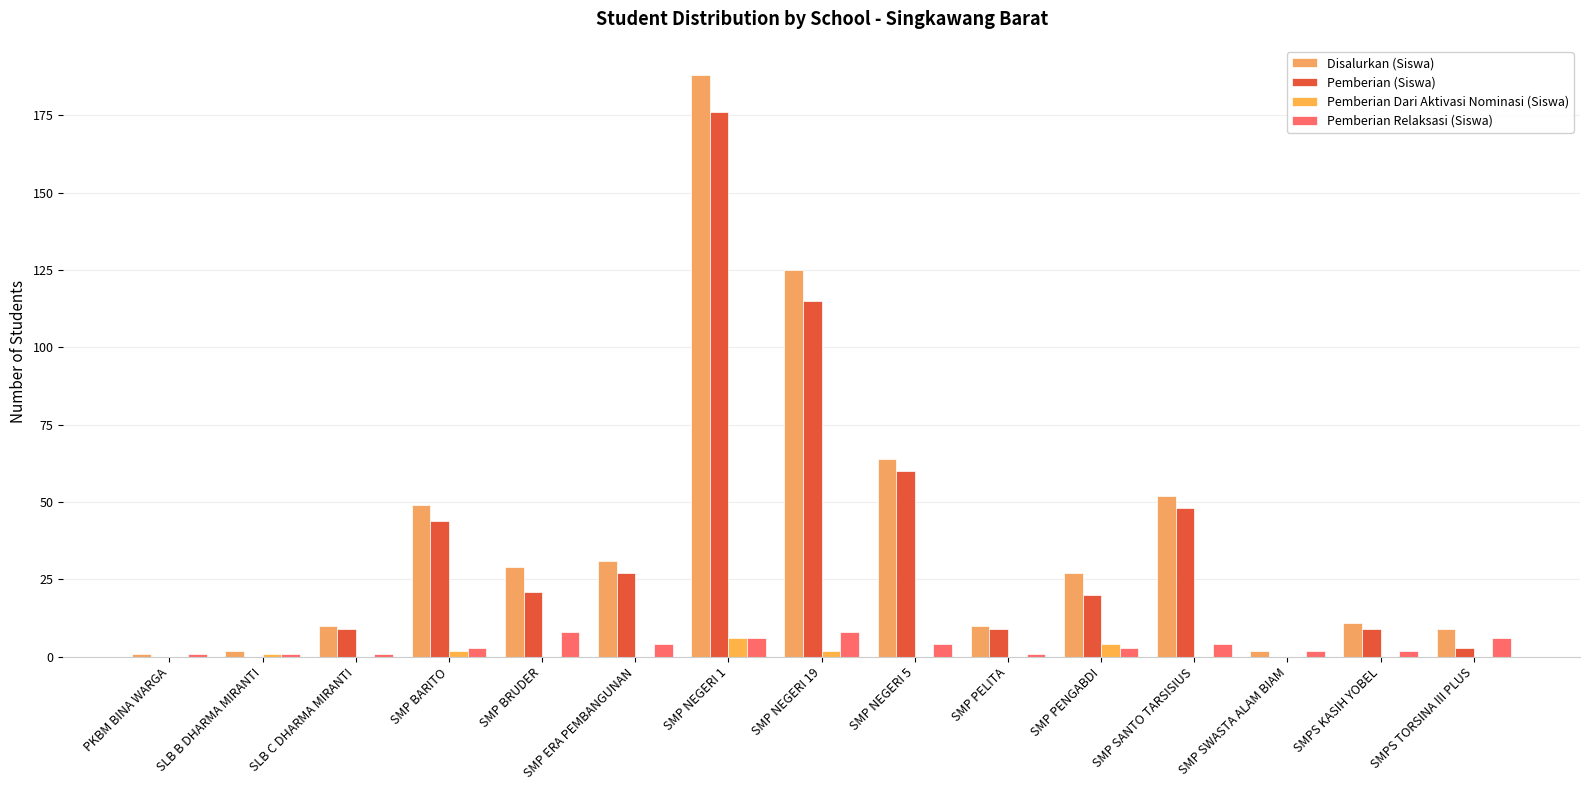

Between SMP NEGERI 19 and SMPS KASIH YOBEL, which series saw the biggest shift?

Disalurkan (Siswa)